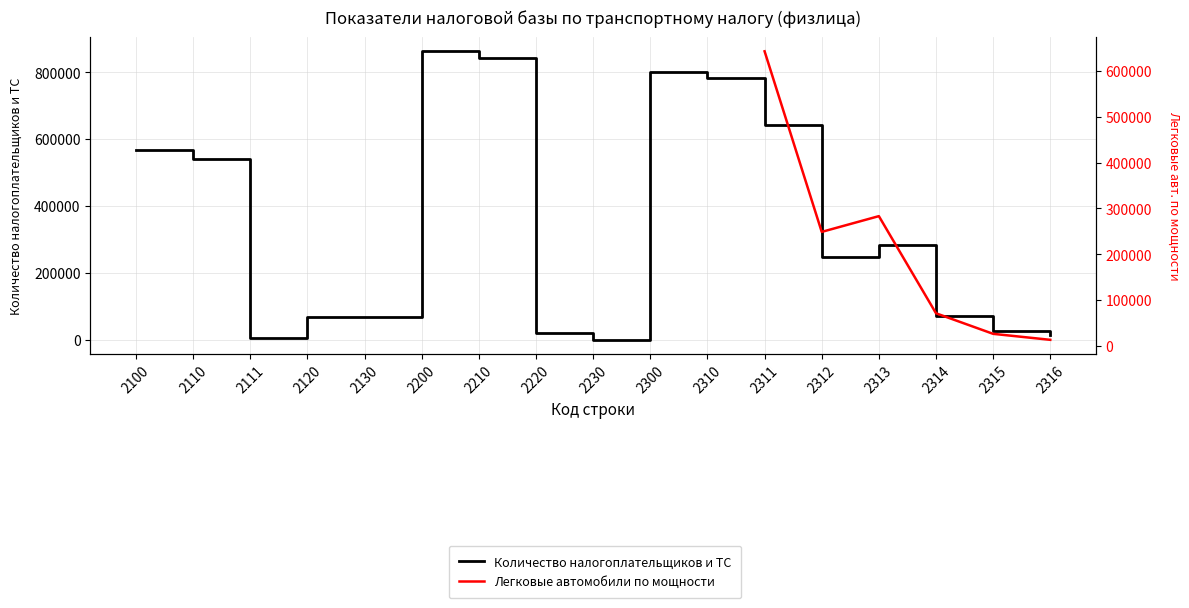

What is the sum of all Количество налогоплательщиков и ТС values?

5847259.0